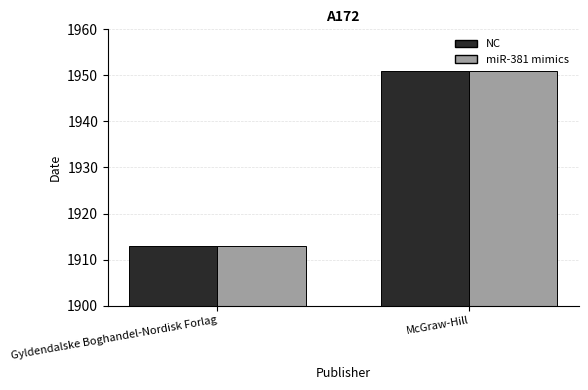

Is it true that NC equals 1951 at McGraw-Hill?

True